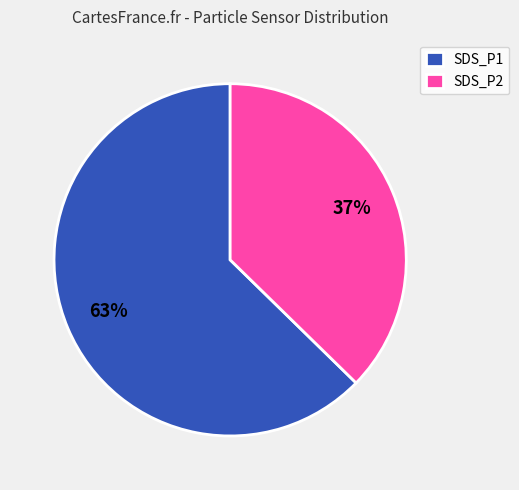

Rank the categories by value from highest to lowest.

SDS_P1, SDS_P2